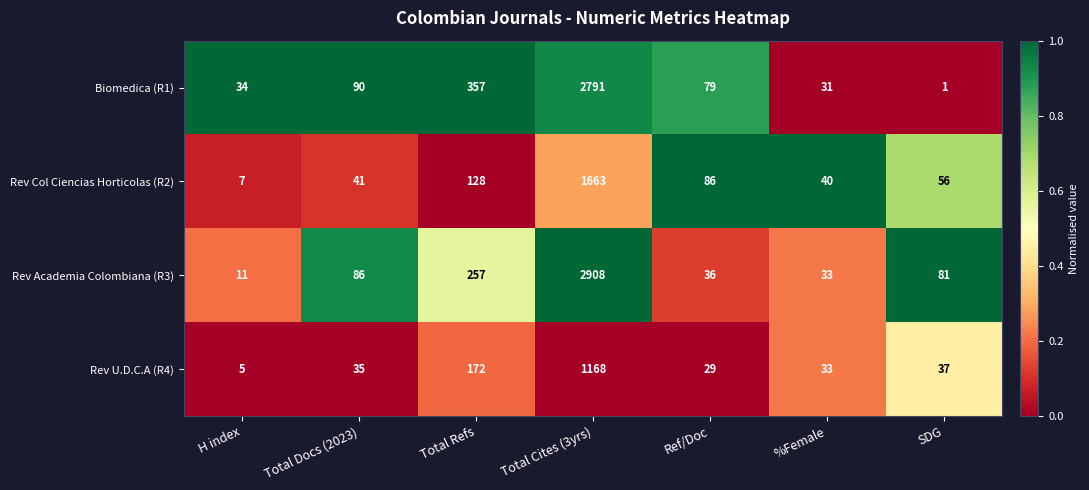

At which category is the sum across all series the highest?

Total Cites (3yrs)